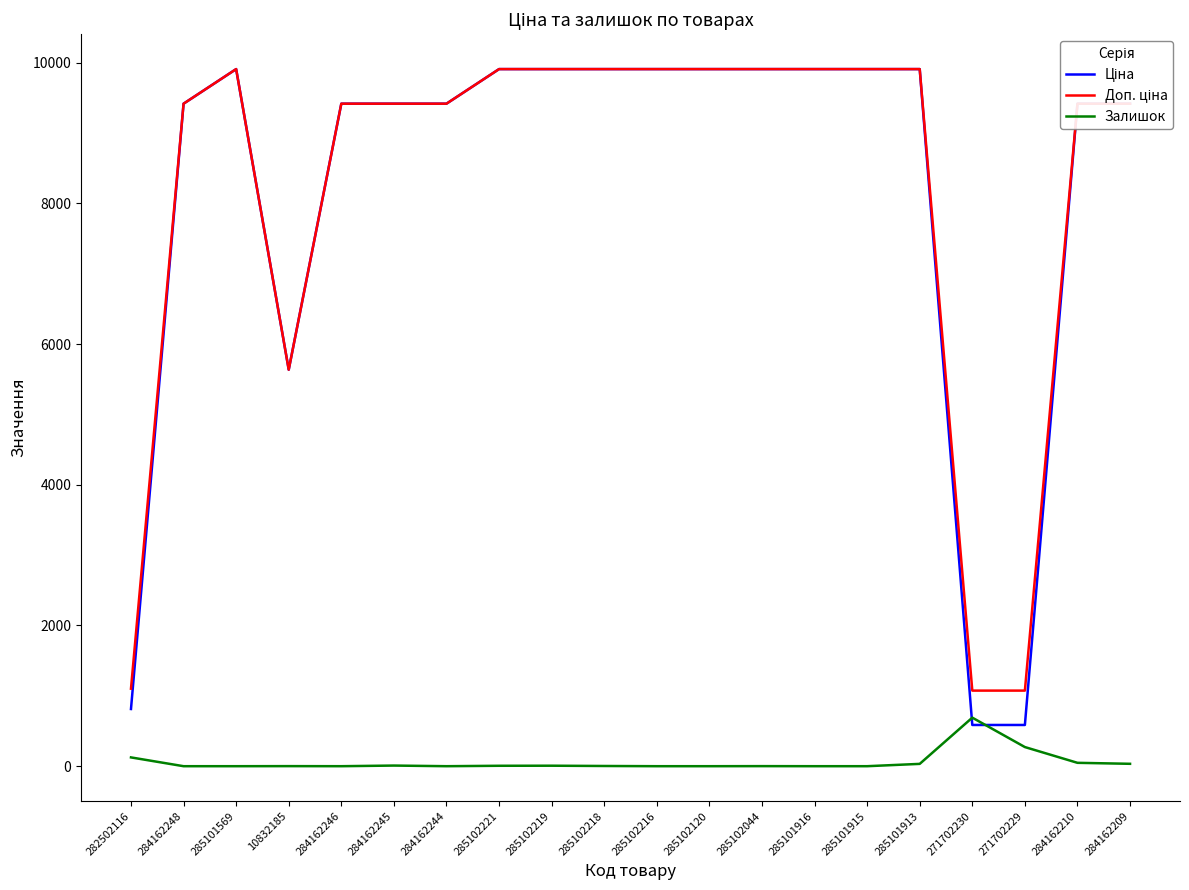

At how many categories does at least one series exceed 9240?

16